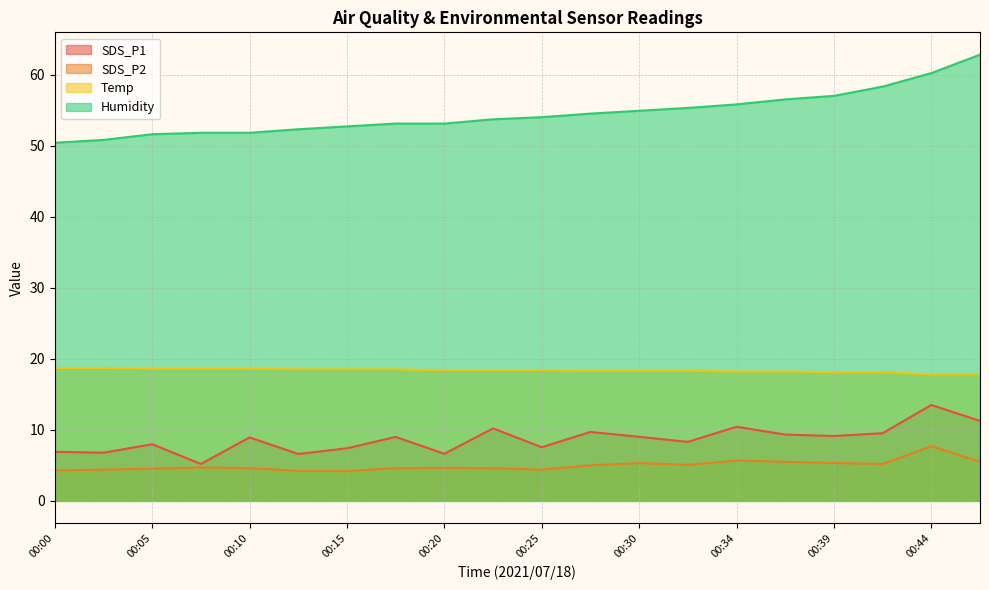

True or false: SDS_P2 has a value of 8.3 at 00:20.

False